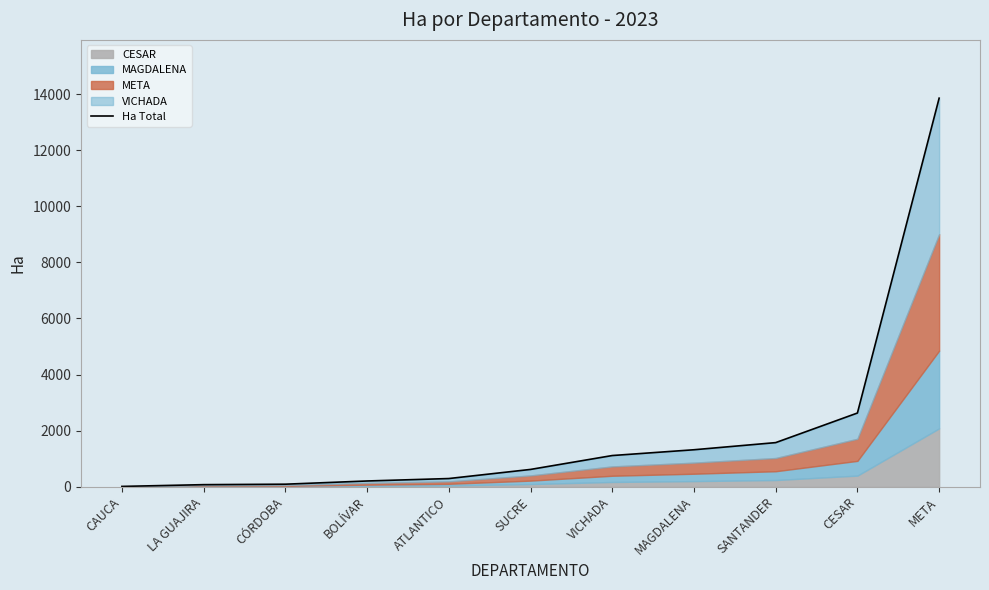

What is the sum of the values at SANTANDER and CESAR?

4197.7